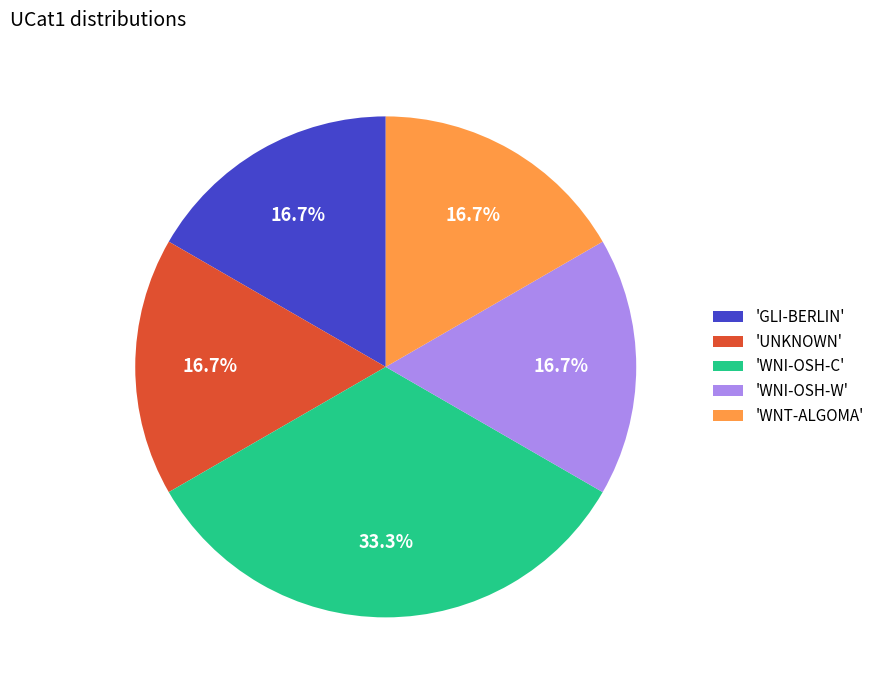

How much of the chart is everything except 'WNI-OSH-W'?

83.3%